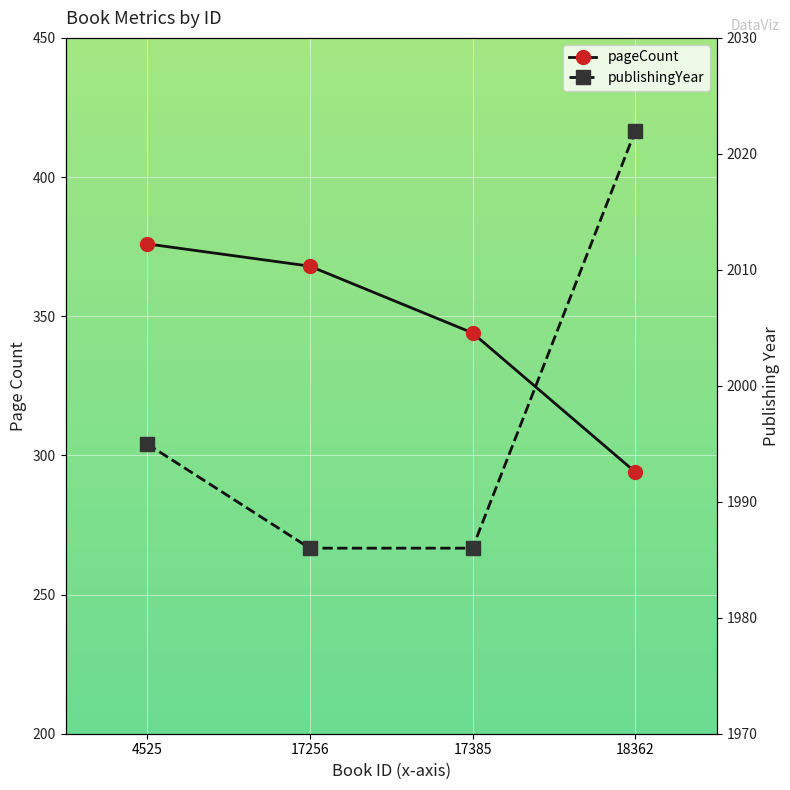

True or false: publishingYear and pageCount intersect in this chart.

False